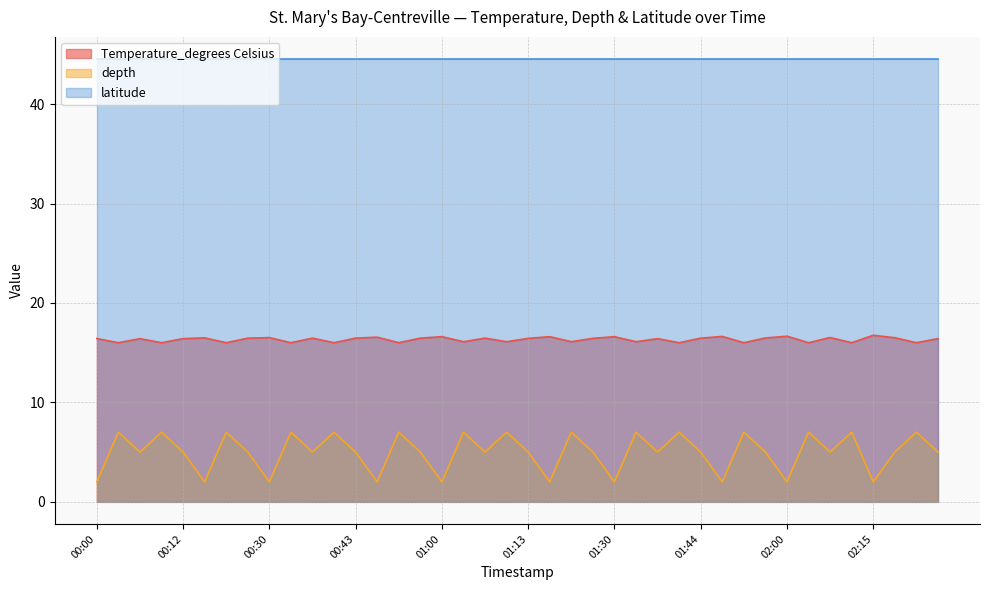

Which series has the largest range (max minus min)?

depth